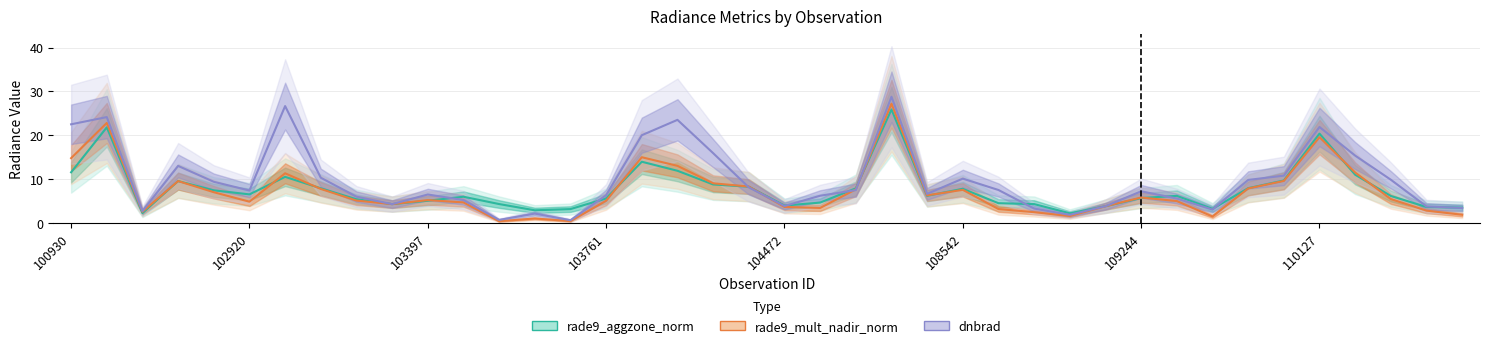

Rank the series by their maximum value, from lowest to highest.

rade9_aggzone_norm, rade9_mult_nadir_norm, dnbrad